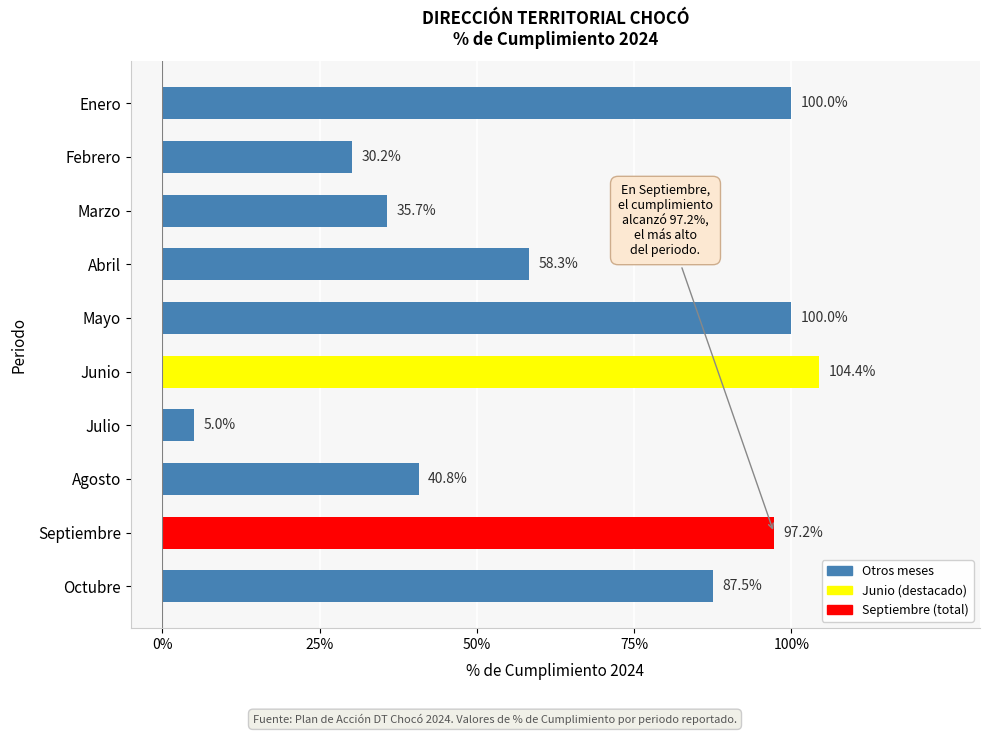

Reading bottom to top, list all the values displayed in this chart.

87.5	97.2	40.8	5.0	104.4	100.0	58.3	35.7	30.2	100.0